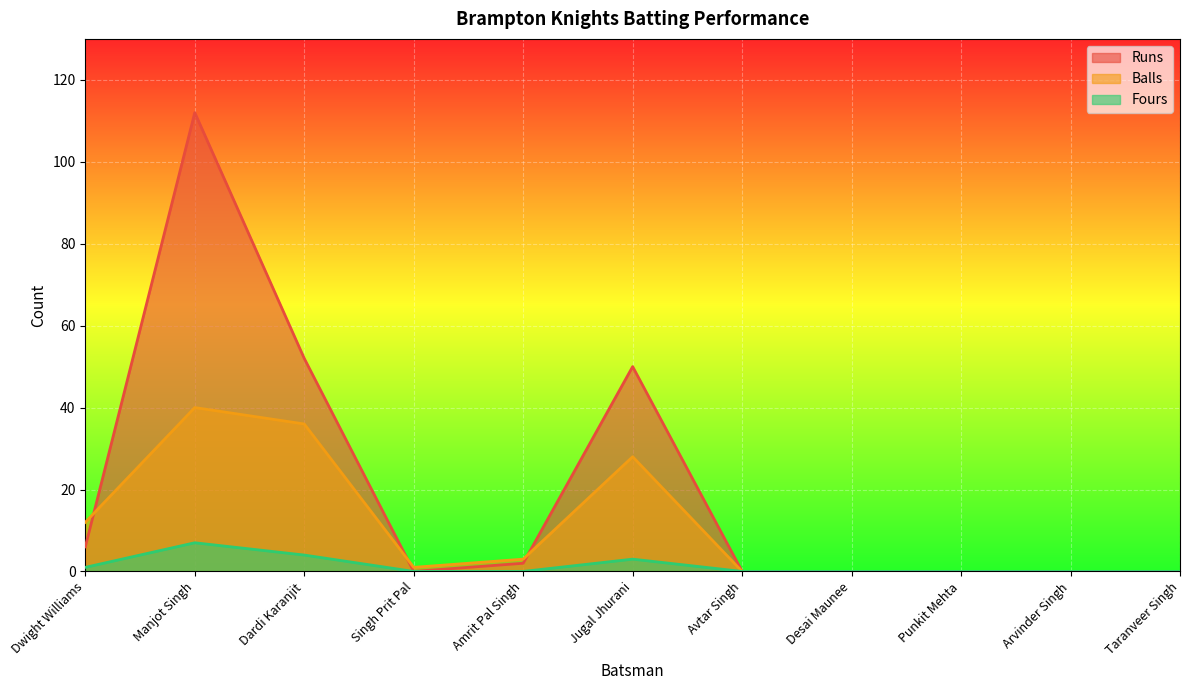

Where do Runs and Balls first cross each other?

Dwight Williams and Manjot Singh